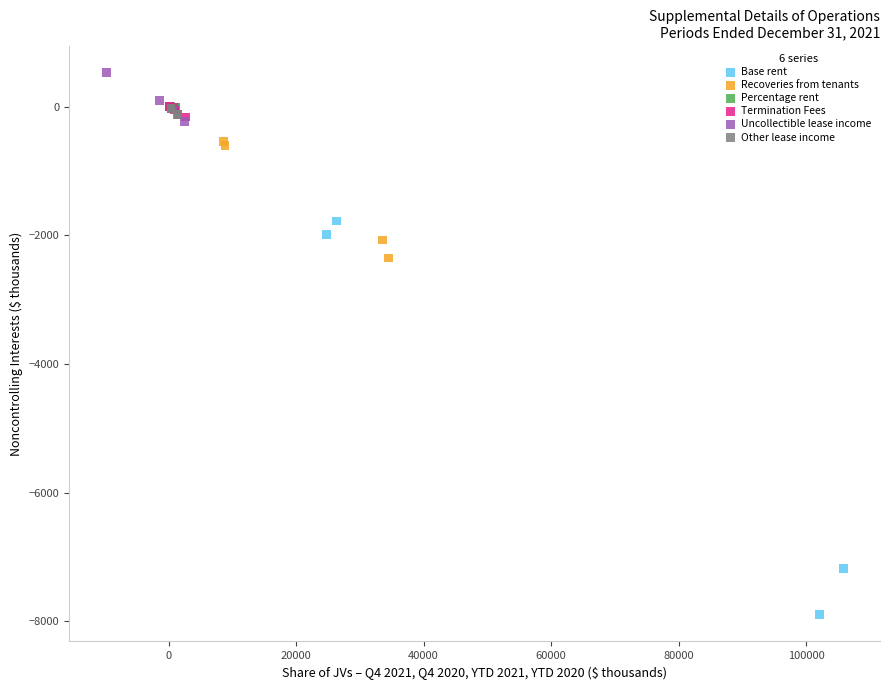

Which series has the largest Y range (max minus min)?

Base rent